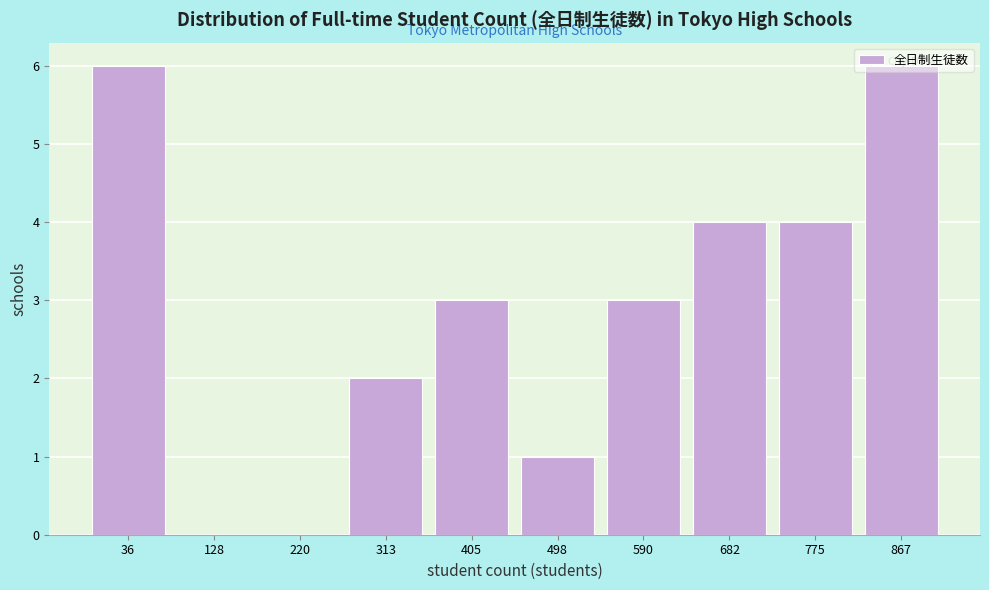

What is the change in value from 313 to 775?

+2